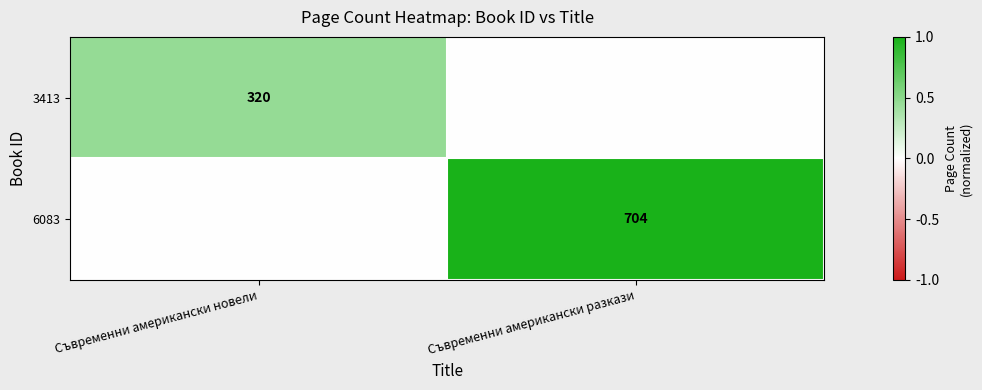

True or false: 3413 has a value of 320 at Съвременни американски новели.

True